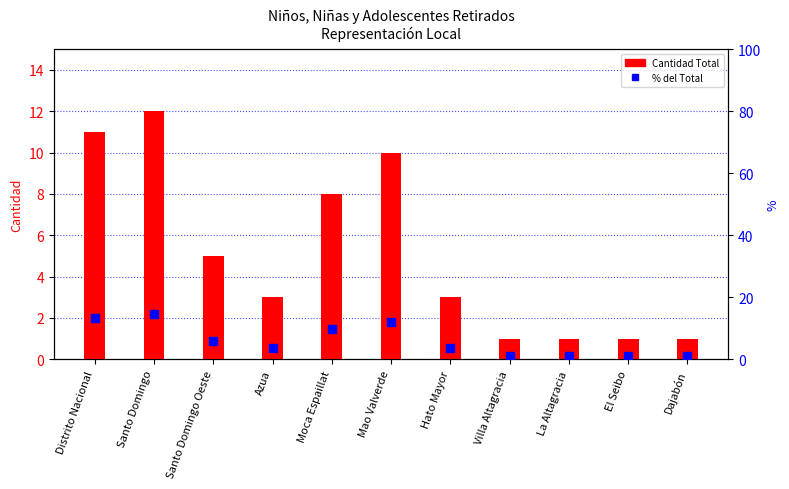

Which series reaches the minimum Y coordinate?

Cantidad (Total)